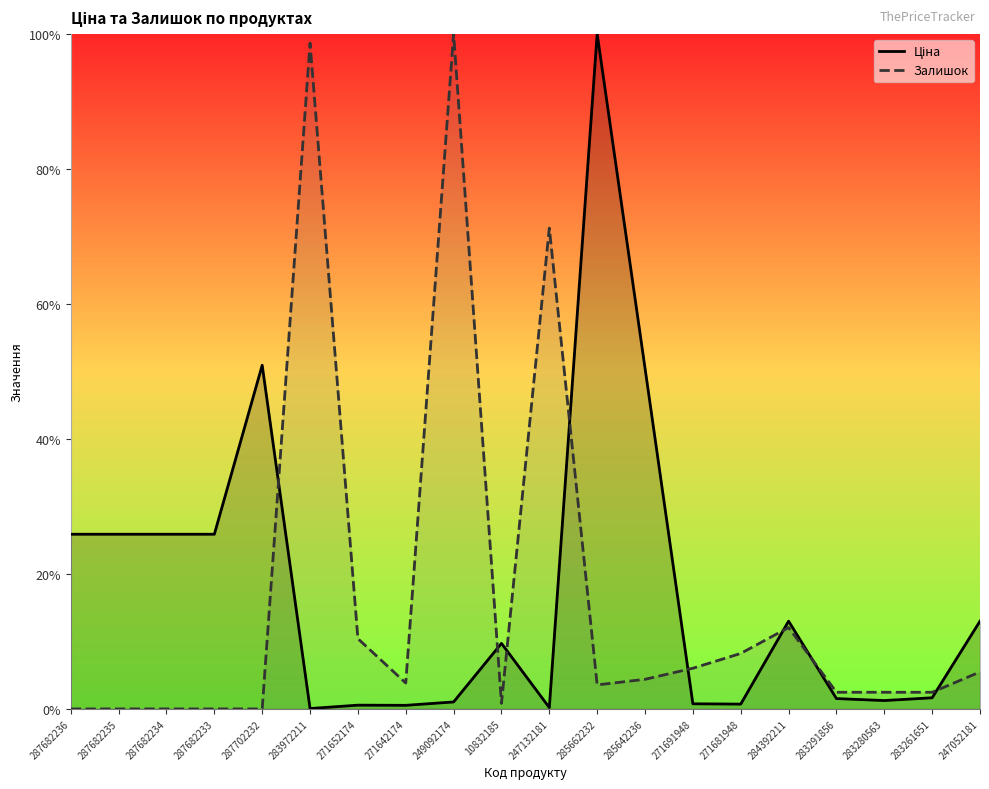

True or false: Ціна and Залишок intersect in this chart.

True